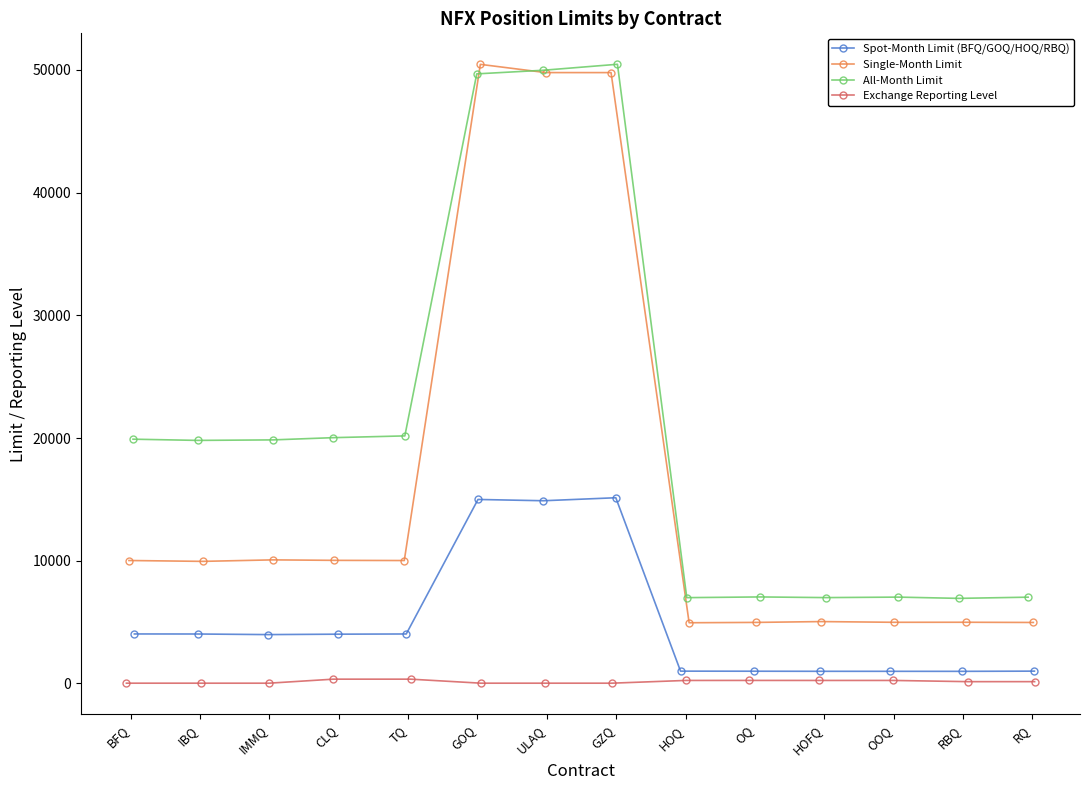

How many series are shown in this chart?

4